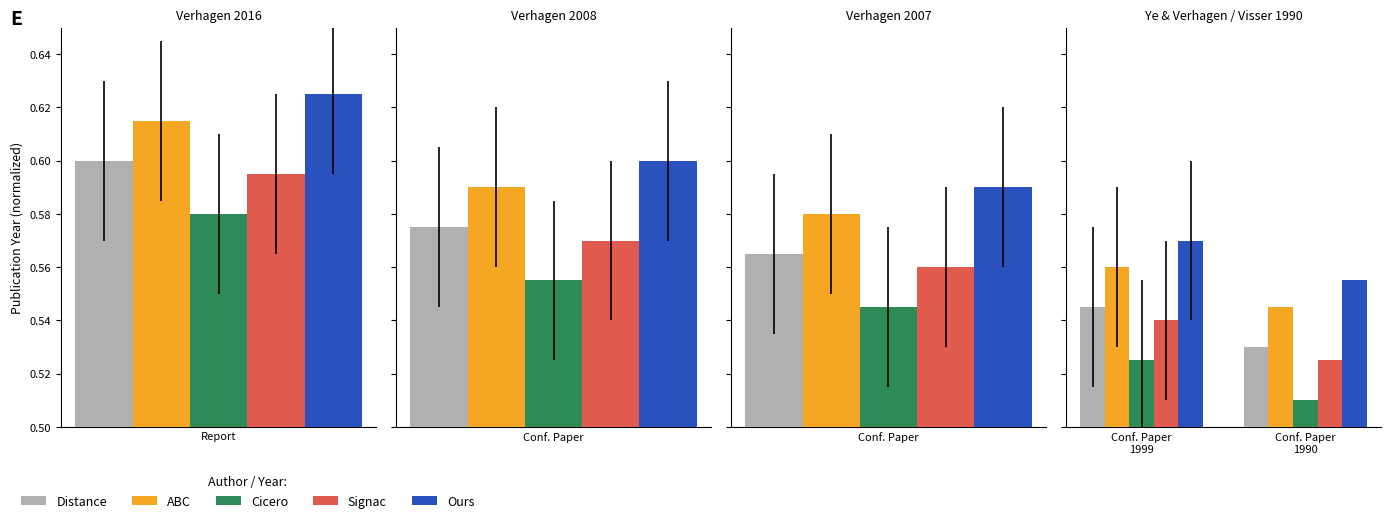

Is it true that Ours equals 0.3 at Conf. Paper 1990?

False